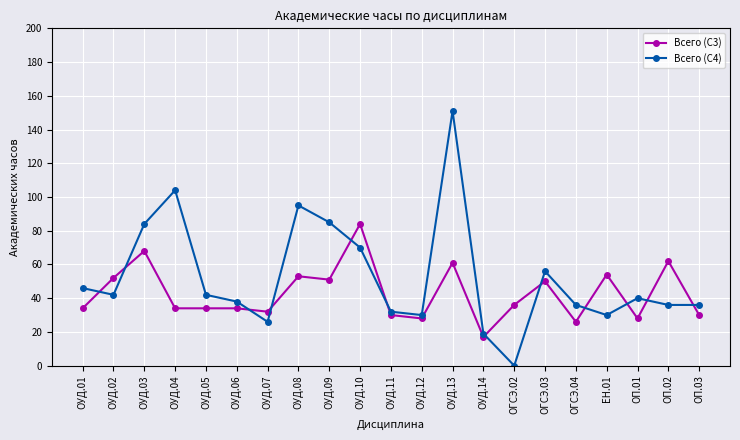

What is the label of the 1st point from the left?

ОУД.01